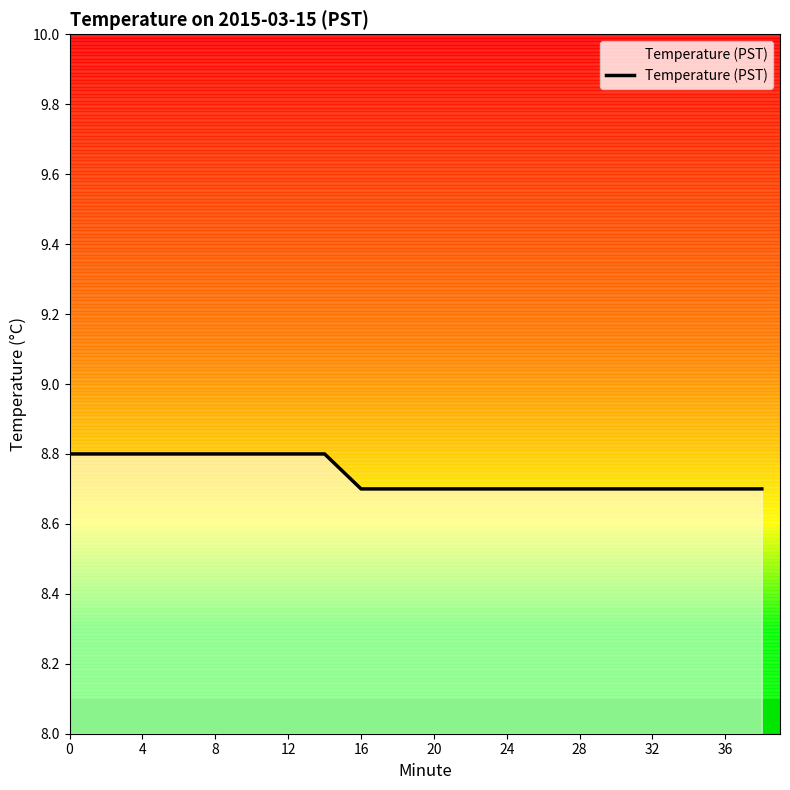

How many categories are shown in the chart?

20